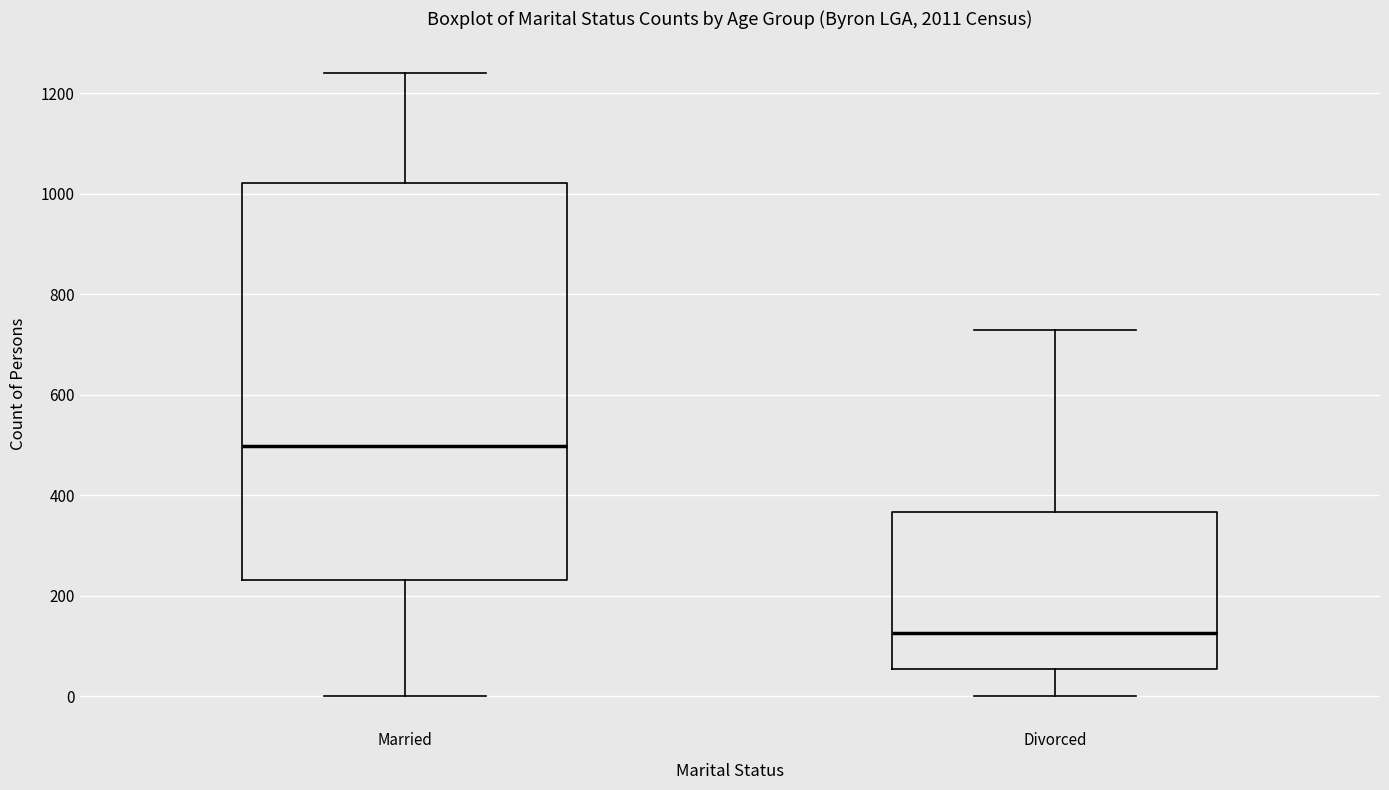

Reading left to right, transcribe this box plot: for each box, give where its median line is, the range the box spans, and where its two whiskers end, as read against the y-axis. The values are not printed on the chart, so give them approximately, as read against the axis.

Married: median 500, box 240 to 1020, whiskers 0 to 1240
Divorced: median 120, box 60 to 360, whiskers 0 to 720